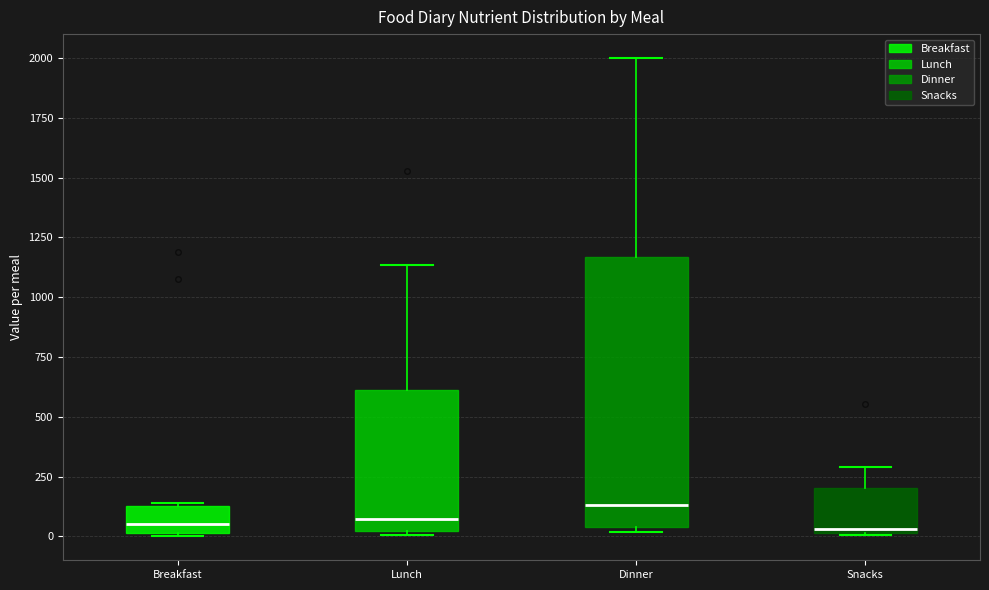

Reading left to right, transcribe this box plot: for each box, give where its median line is, the range the box spans, and where its two whiskers end, as read against the y-axis. The values are not printed on the chart, so give them approximately, as read against the axis.

Breakfast: median 50, box 0 to 150, whiskers 0 to 150
Lunch: median 50, box 0 to 600, whiskers 0 (just below the box's lower edge) to 1150
Dinner: median 150, box 50 to 1150, whiskers 0 to 2000
Snacks: median 50, box 0 to 200, whiskers 0 to 300